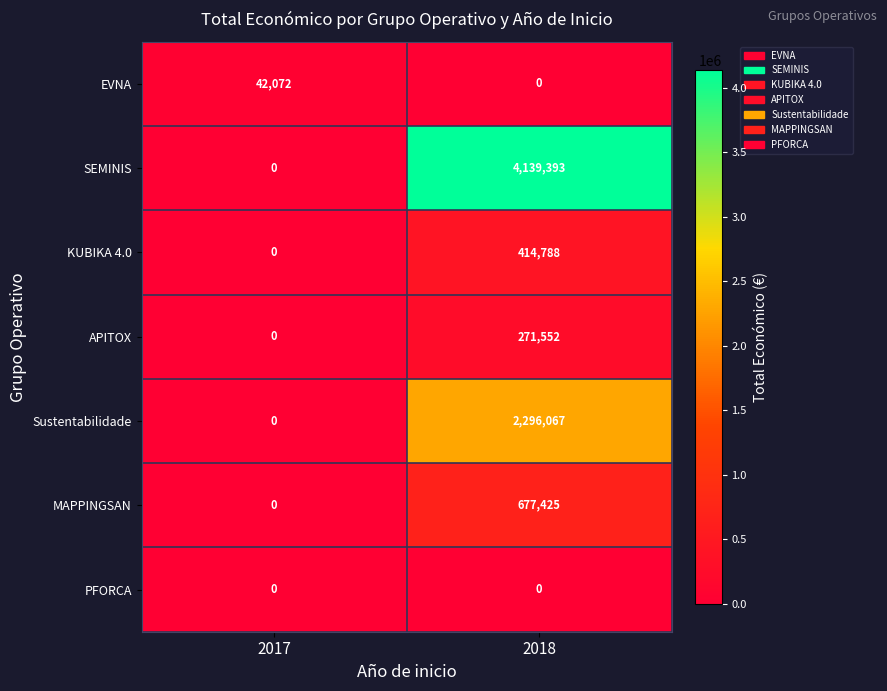

What is the sum of the Sustentabilidade values at 2018 and 2017?

2296067